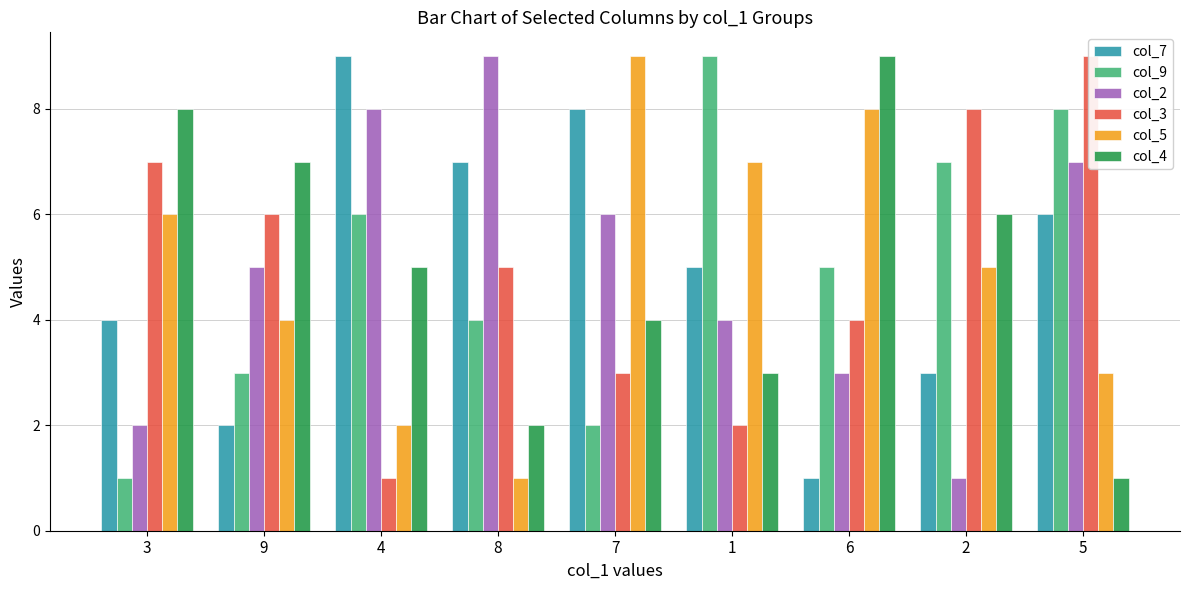

What is the difference between the highest and lowest values at 3?

7